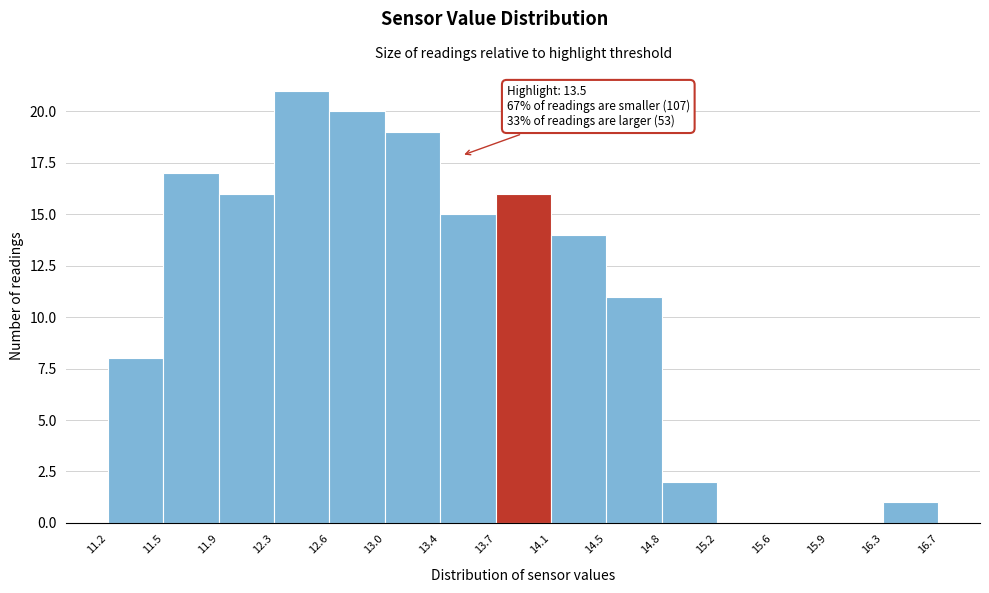

Over which range of the x-axis is the bar tallest?

12.3 to 12.6